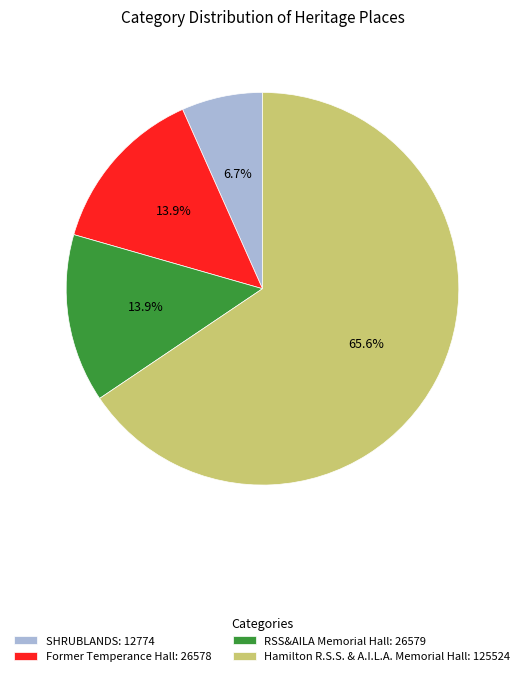

What is the smallest slice in the pie chart?

SHRUBLANDS